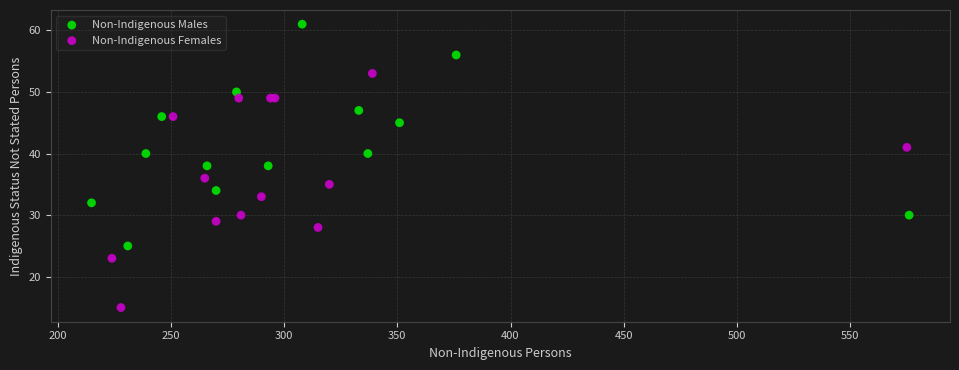

Which series contains the highest Y value?

Non-Indigenous Males